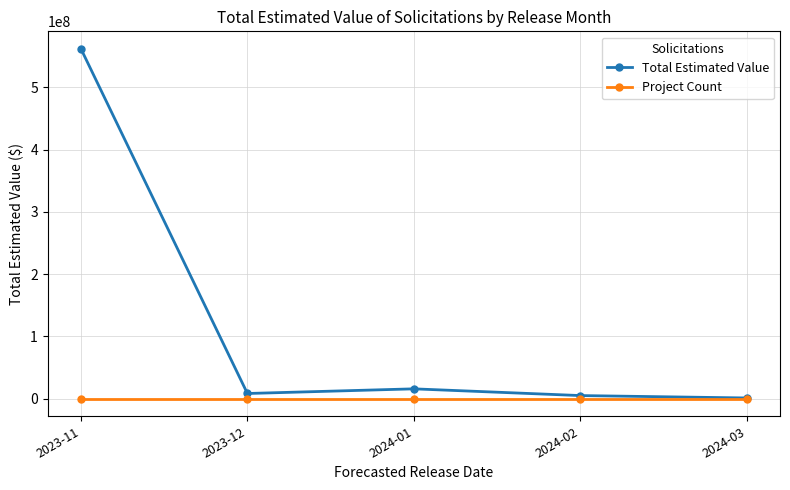

At how many categories does at least one series exceed 337150953?

1